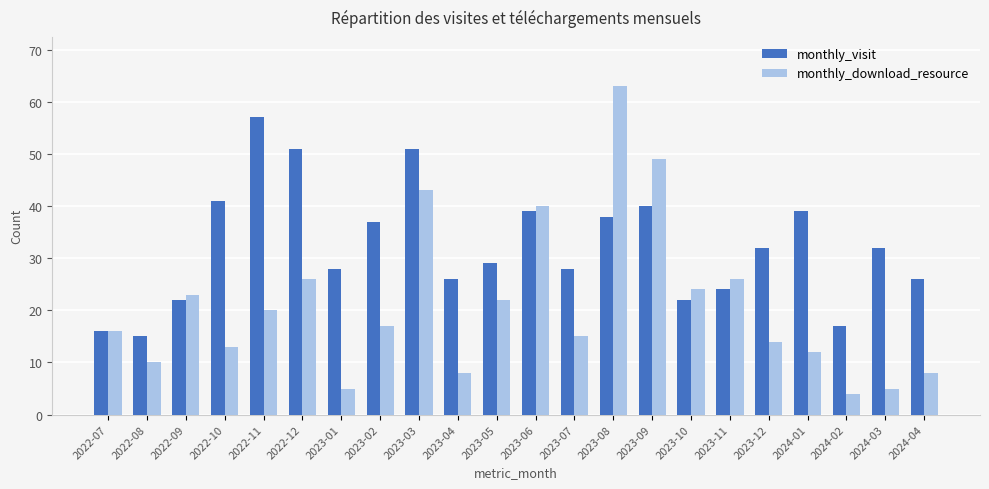

Where does the monthly_visit series first go above 32?

2022-10